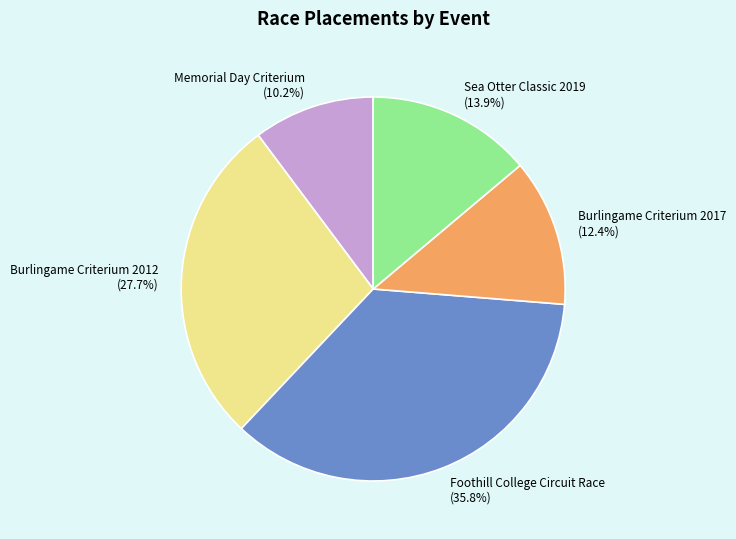

To the nearest percent, what percentage of the pie is Burlingame Criterium 2012?

28%